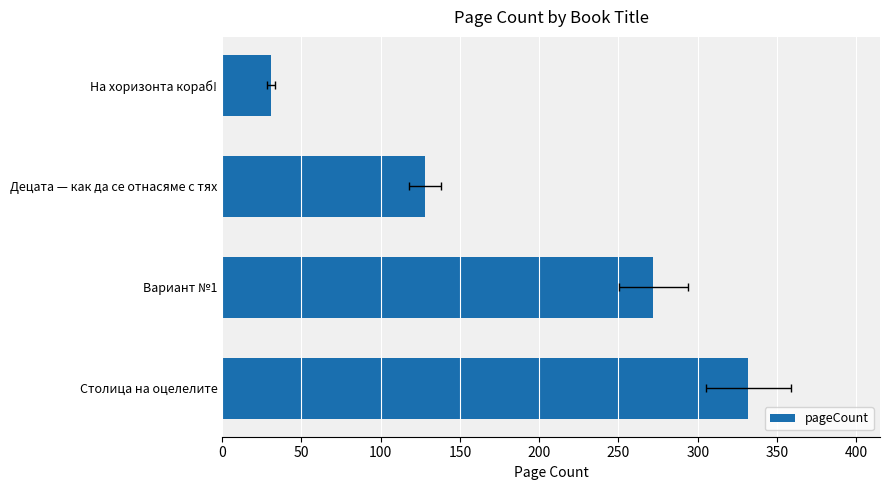

How many bars are there in total?

4